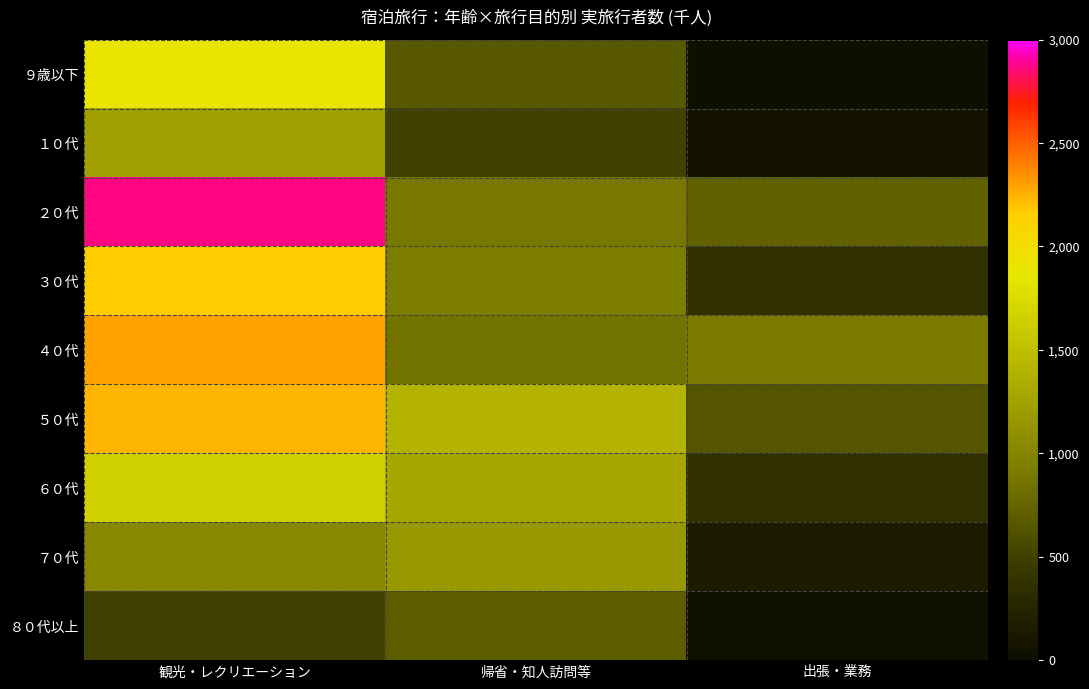

Reading left to right, list all the values displayed in this chart.

９歳以下: 観光・レクリエーション=1895.1	帰省・知人訪問等=663.7	出張・業務=29.8
１０代: 観光・レクリエーション=1233.4	帰省・知人訪問等=506.1	出張・業務=64.5
２０代: 観光・レクリエーション=2869.2	帰省・知人訪問等=886.3	出張・業務=730.4
３０代: 観光・レクリエーション=2163.3	帰省・知人訪問等=932.5	出張・業務=347.7
４０代: 観光・レクリエーション=2293.7	帰省・知人訪問等=859.1	出張・業務=916.0
５０代: 観光・レクリエーション=2233.6	帰省・知人訪問等=1408.4	出張・業務=645.8
６０代: 観光・レクリエーション=1660.7	帰省・知人訪問等=1295.9	出張・業務=348.7
７０代: 観光・レクリエーション=1027.6	帰省・知人訪問等=1170.3	出張・業務=152.1
８０代以上: 観光・レクリエーション=500.4	帰省・知人訪問等=699.2	出張・業務=40.2